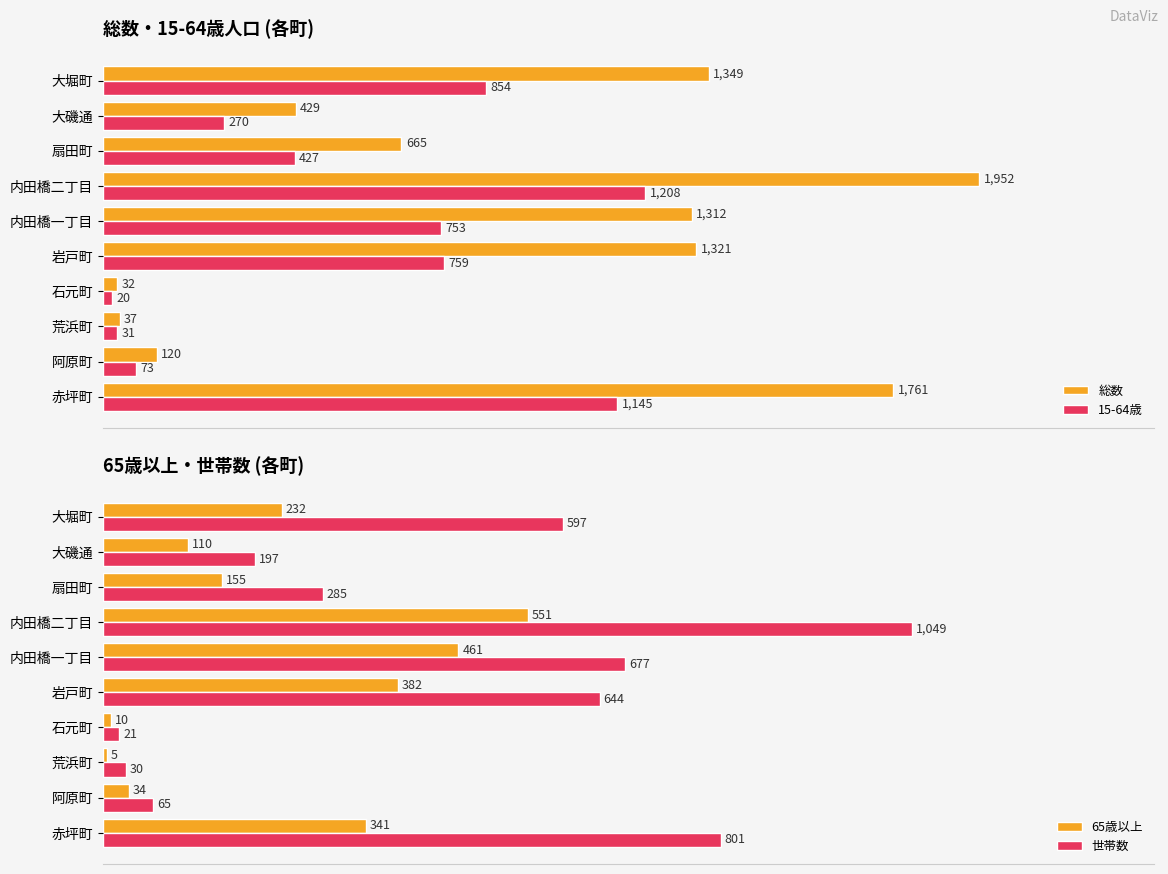

Reading left to right, transcribe all the data shown in this chart.

総数: 1761	120	37	32	1321	1312	1952	665	429	1349
15-64歳: 1145	73	31	20	759	753	1208	427	270	854
65歳以上: 341	34	5	10	382	461	551	155	110	232
世帯数: 801	65	30	21	644	677	1049	285	197	597